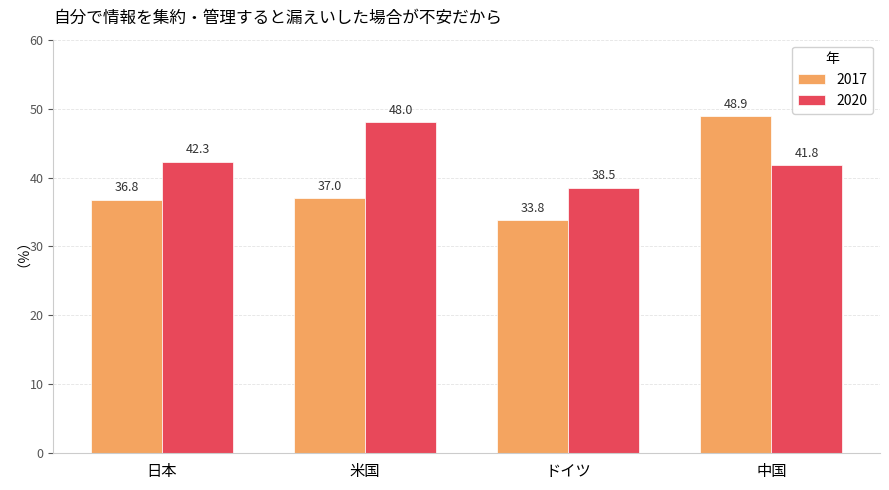

What is the total value across all series at 米国?

85.0